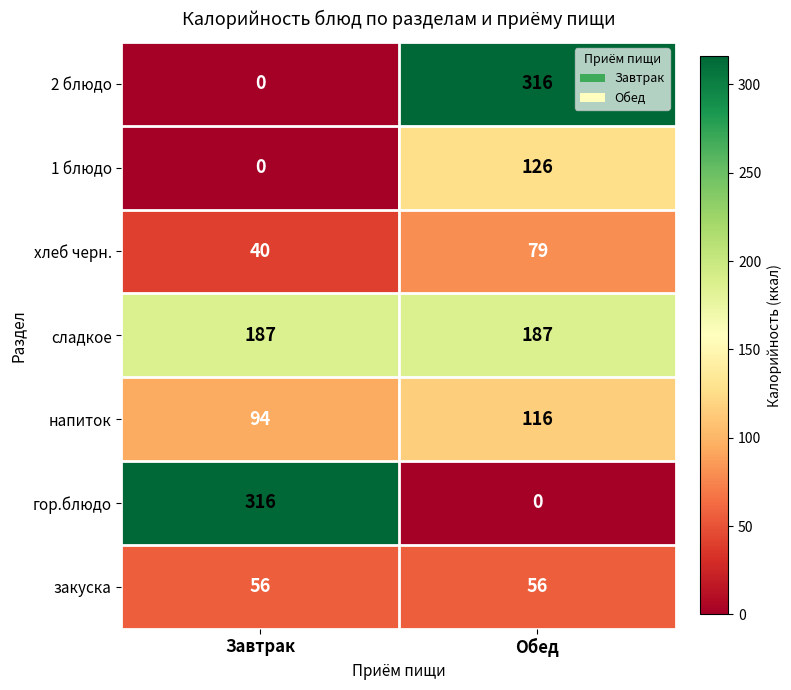

True or false: закуска has a value of 84 at Обед.

False